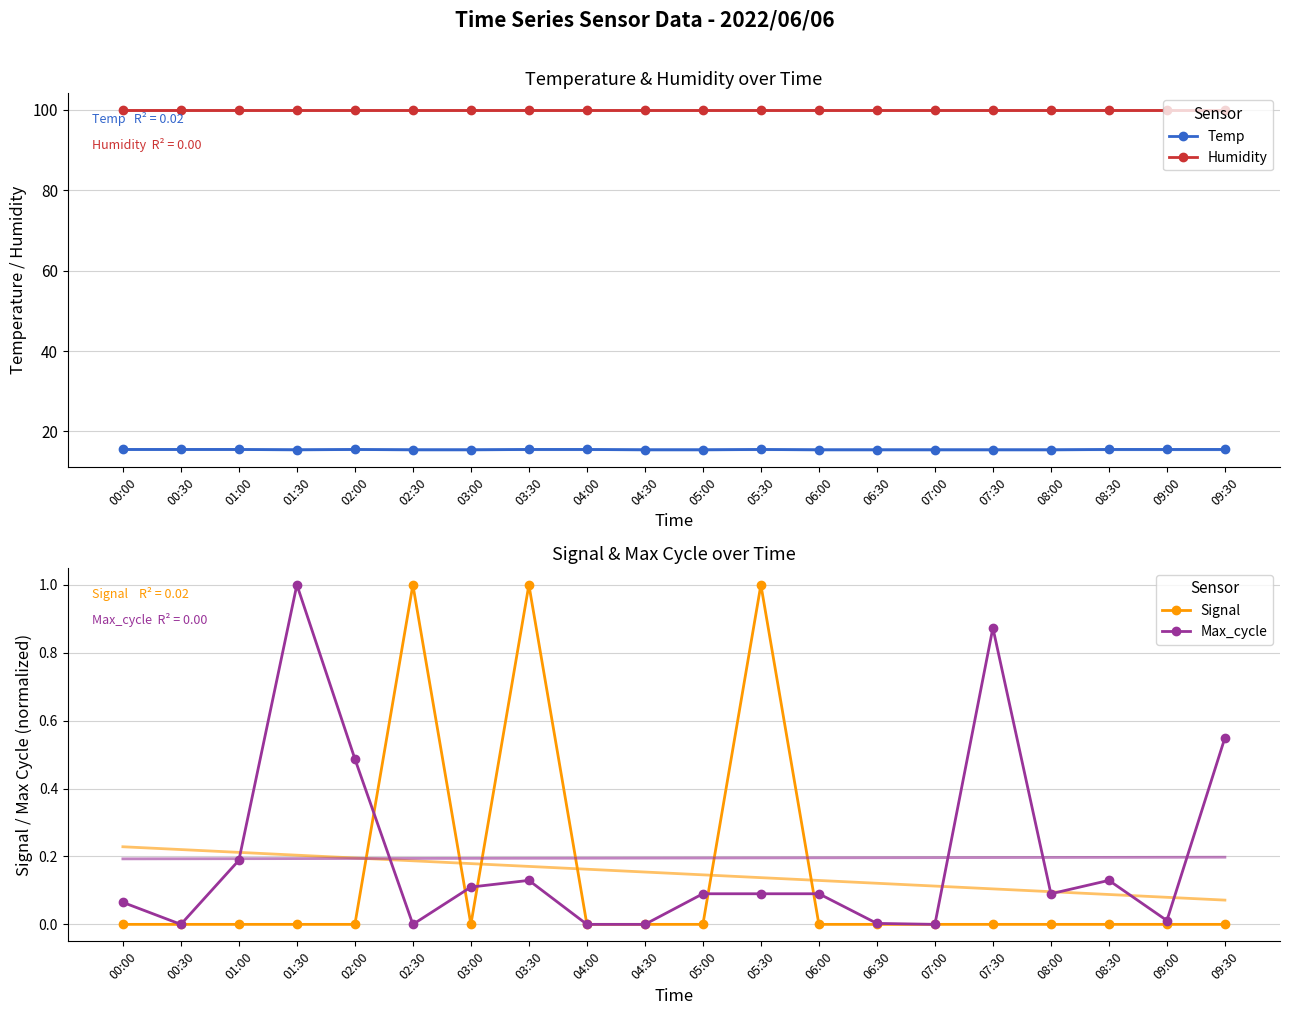

Which label corresponds to the smallest value in the chart?

00:00